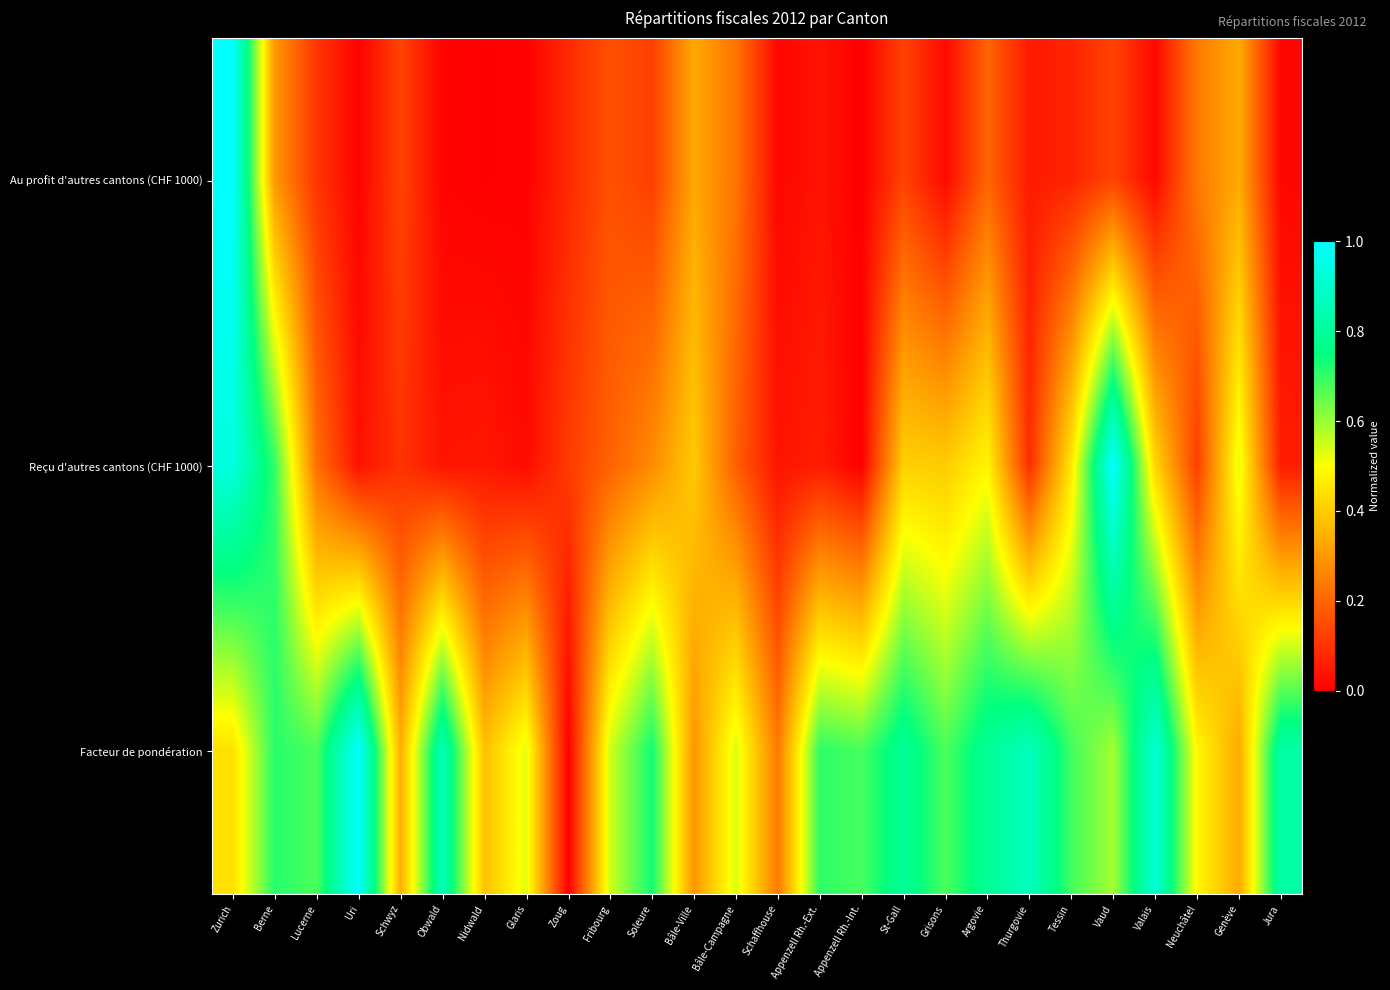

Between Glaris and Appenzell Rh.-Int., which series saw the biggest shift?

Facteur de pondération